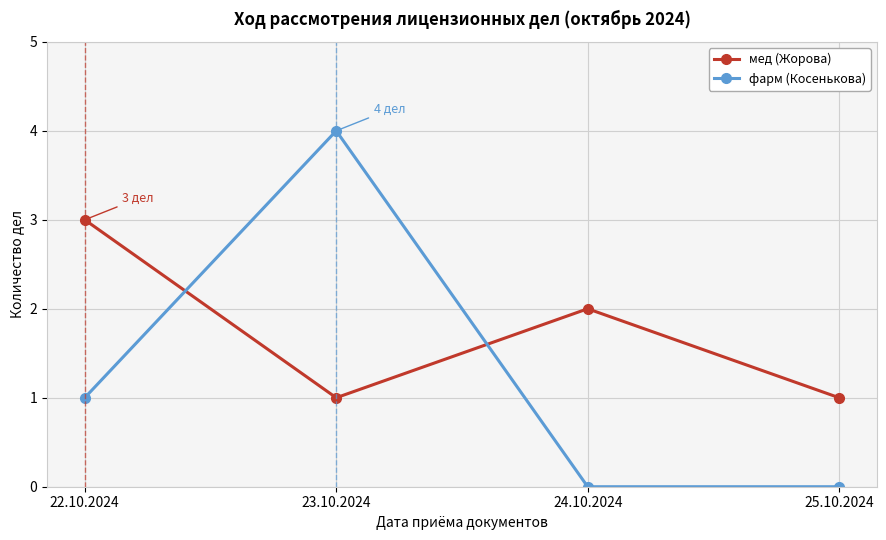

What is the sum of the фарм (Косенькова) values at 24.10.2024 and 23.10.2024?

4